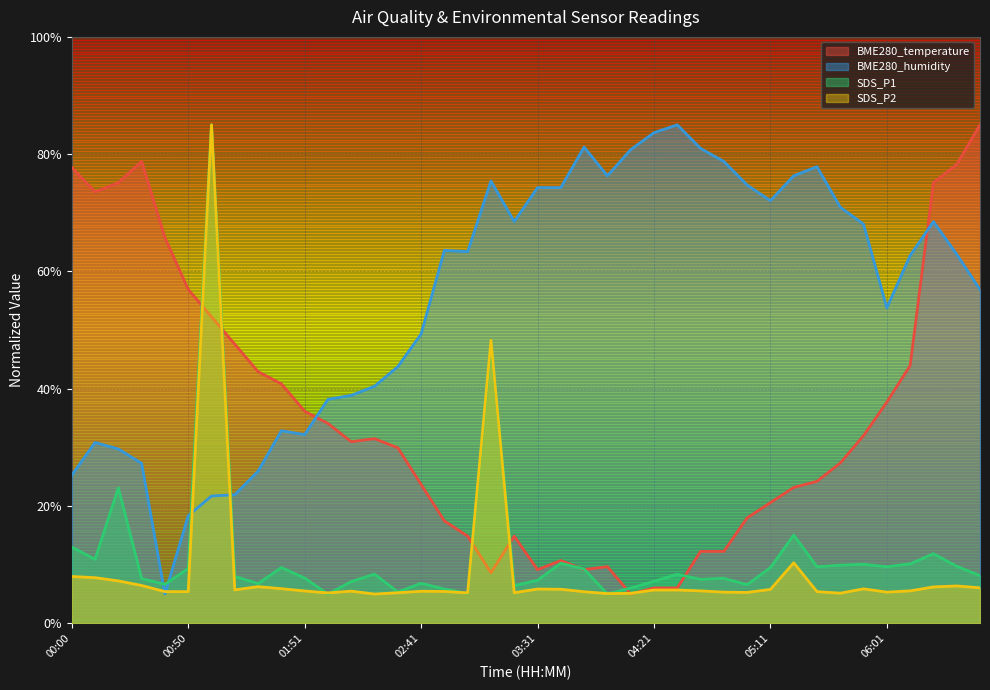

What is the total value across all series at 04:41?

106.3